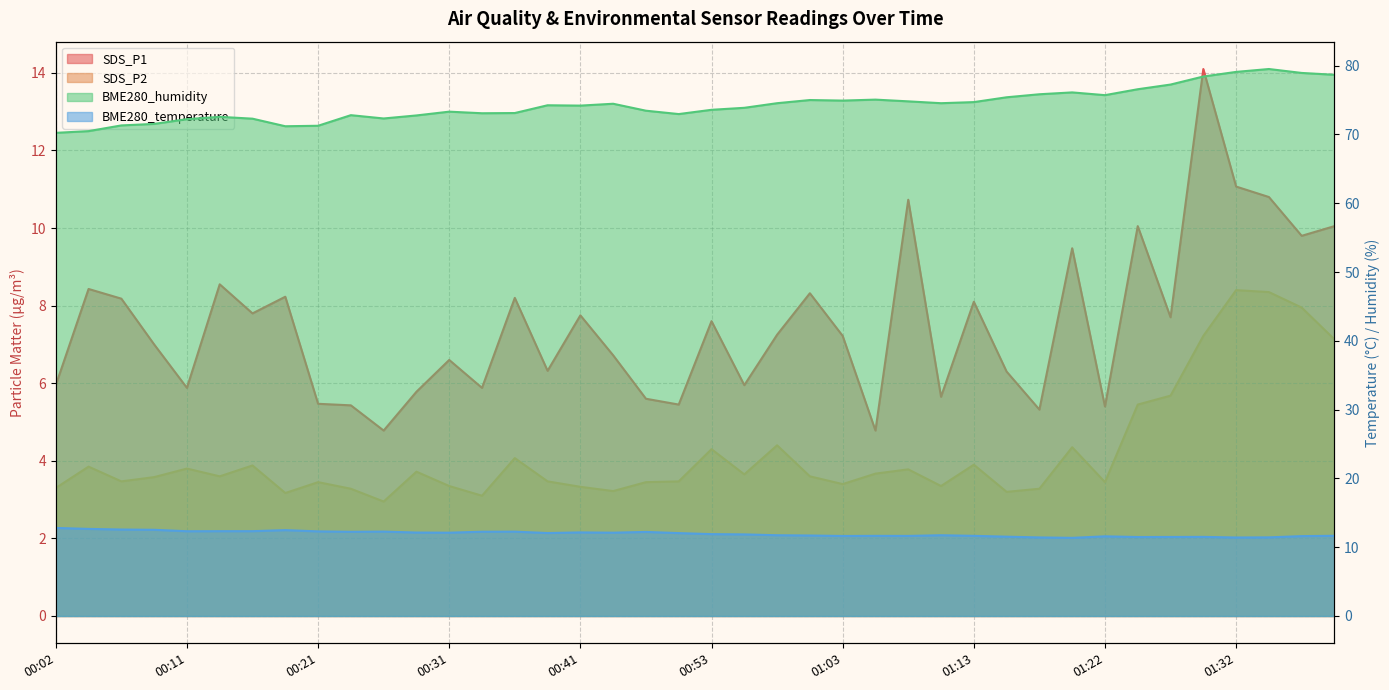

Which series has the widest spread of values?

SDS_P1